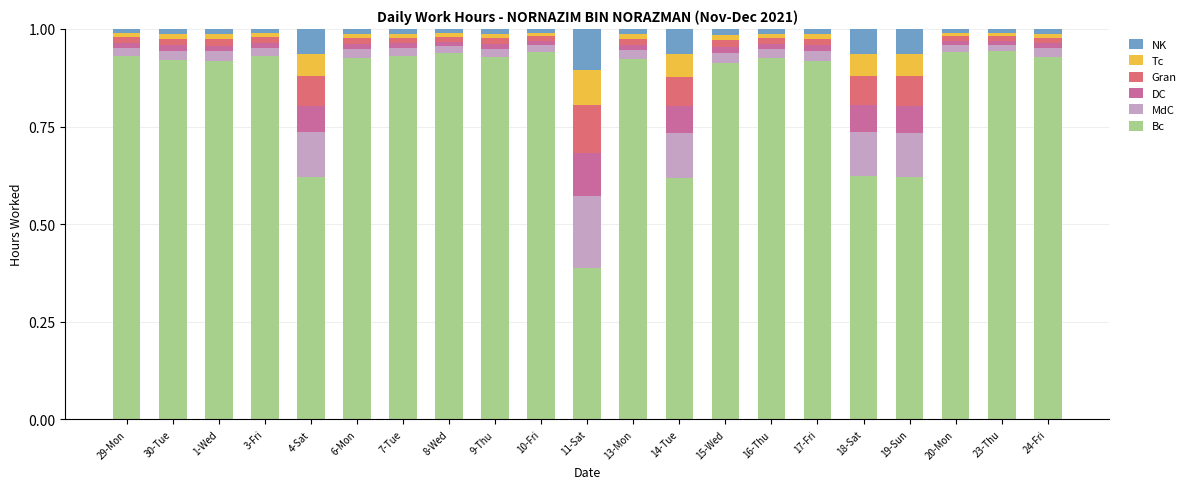

Which series has the widest spread of values?

Bc